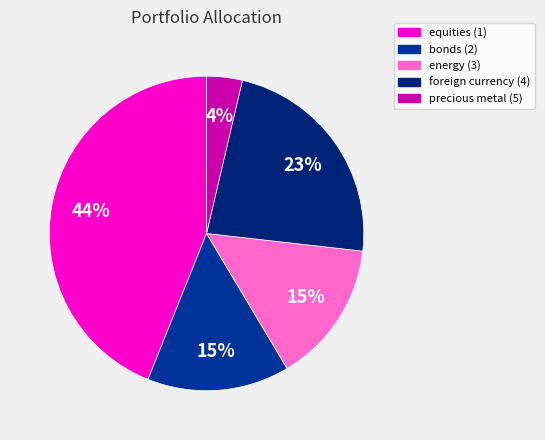

How many slices are in this pie chart?

5